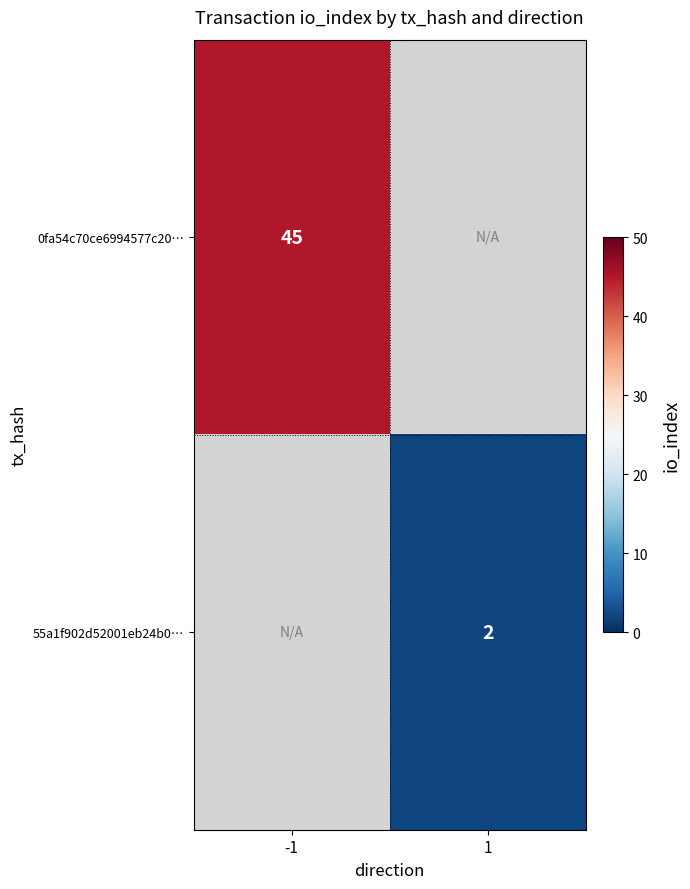

The 0fa54c70ce6994577c20… series shows 45 at -1. True or false?

True